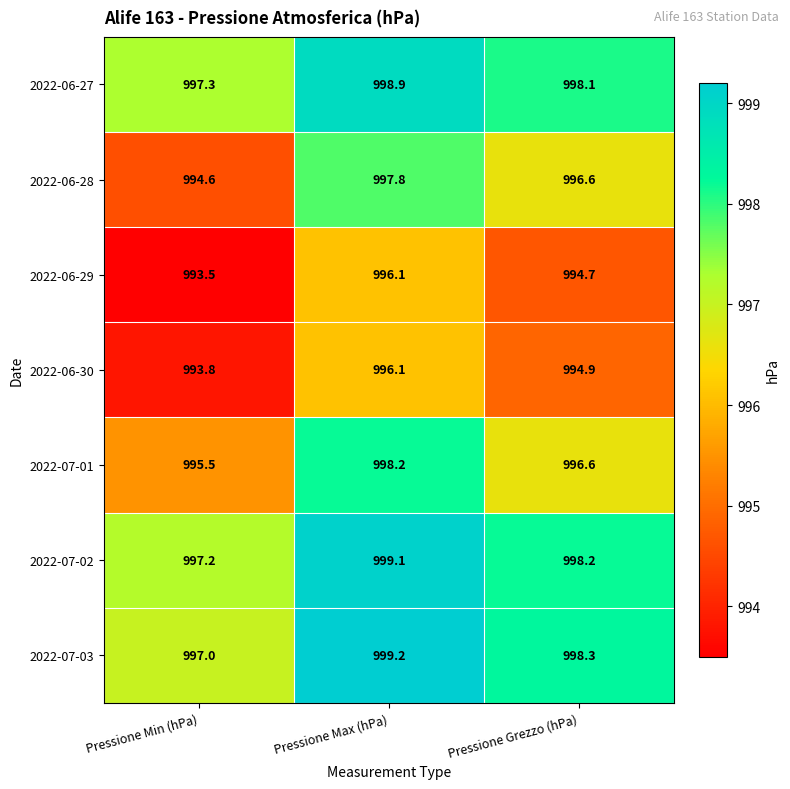

What is the difference between the maximum and minimum values in the 2022-07-03 series?

2.2